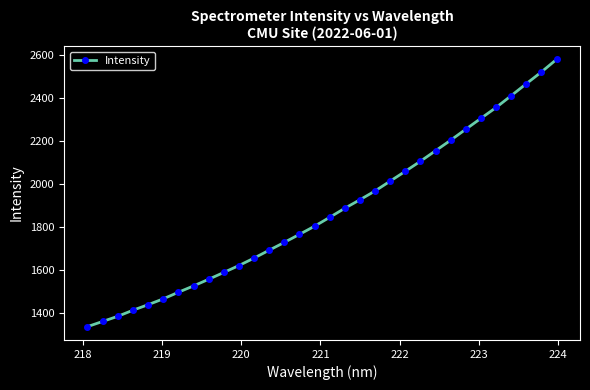

How many values are below 1844?

16